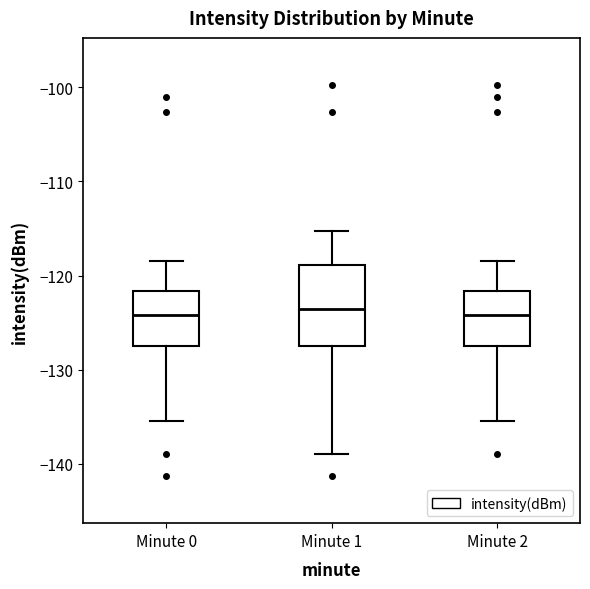

Which box is the tallest, from its lower edge to its upper edge?

Minute 1